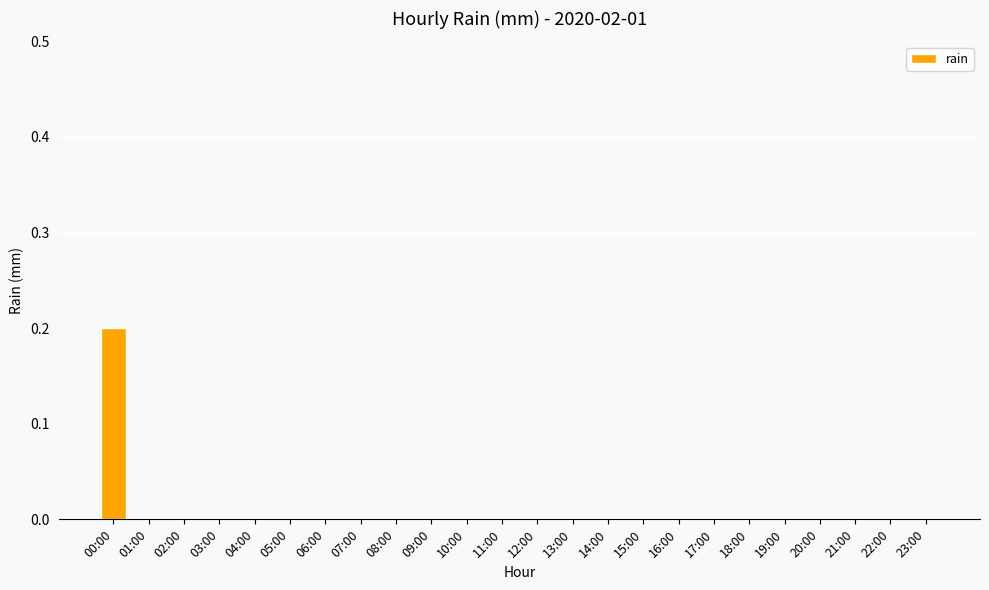

True or false: the data shows 0.0 at 03:00.

True